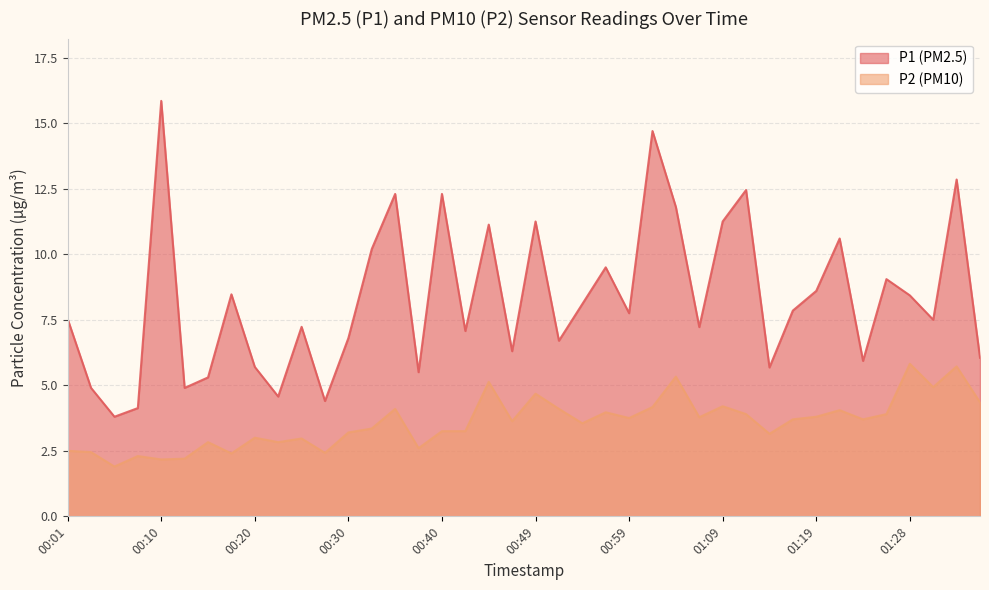

What are all the series names shown in the legend?

P1 (PM2.5), P2 (PM10)